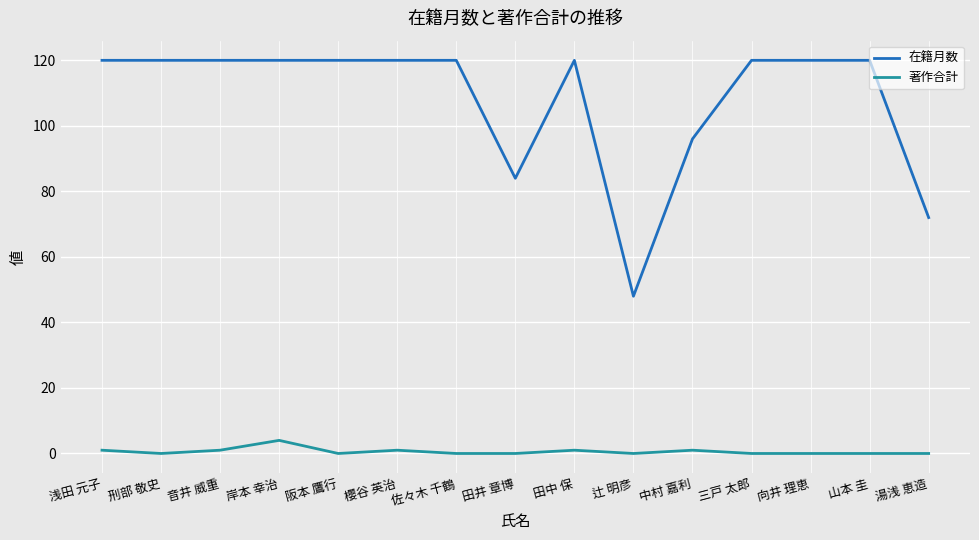

Is it true that 著作合計 equals 0 at 刑部 敬史?

True